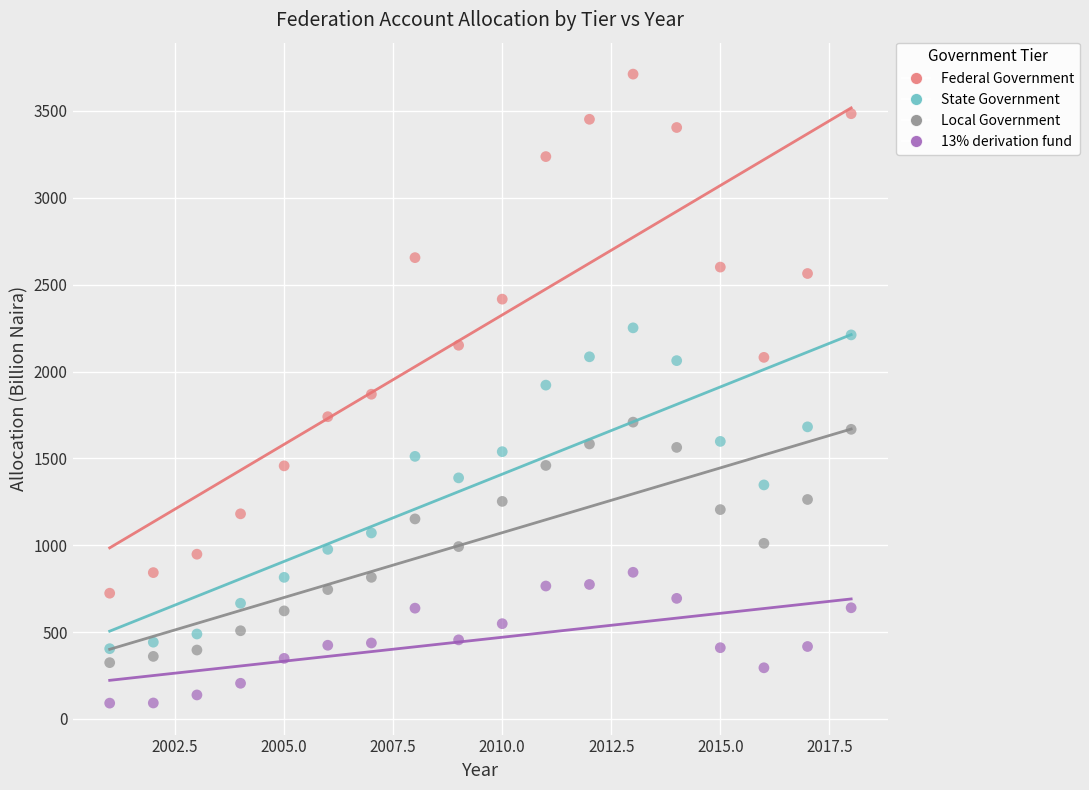

What is the X range (max minus min) for the scatter plot?

17.0